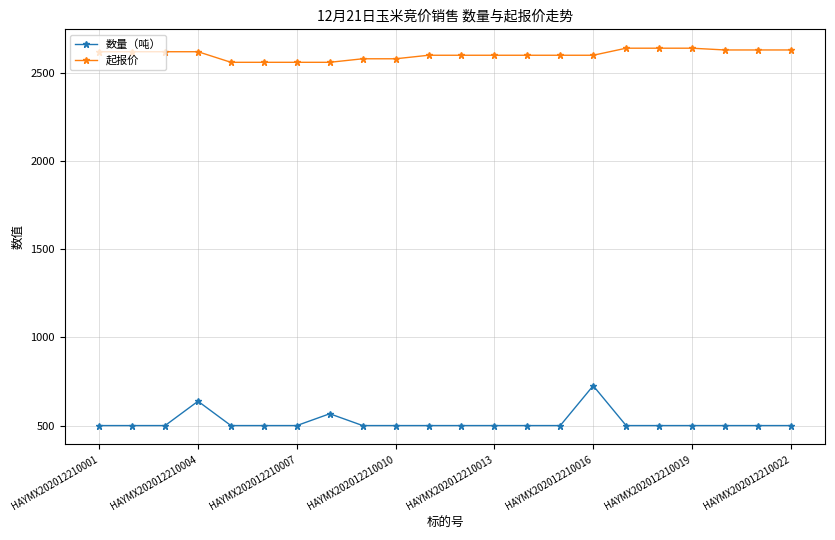

In 数量（吨）, how many points are higher than both neighbors (excluding endpoints)?

3